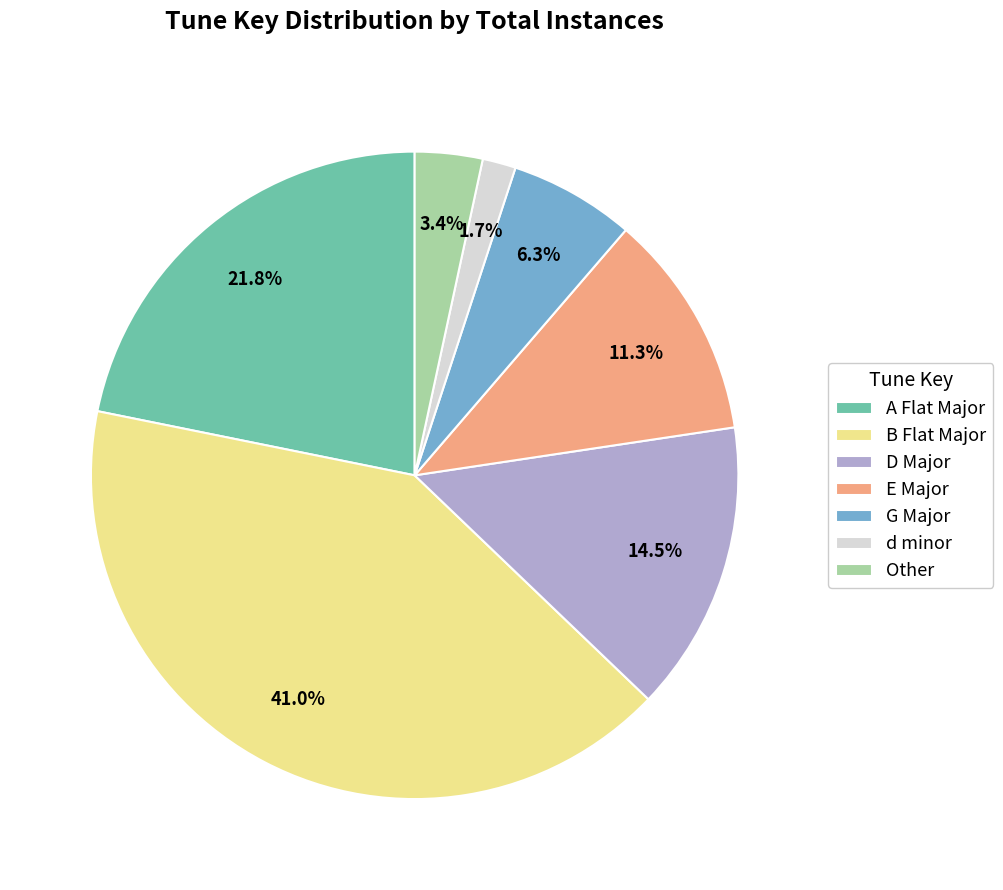

How many slices are in this pie chart?

7